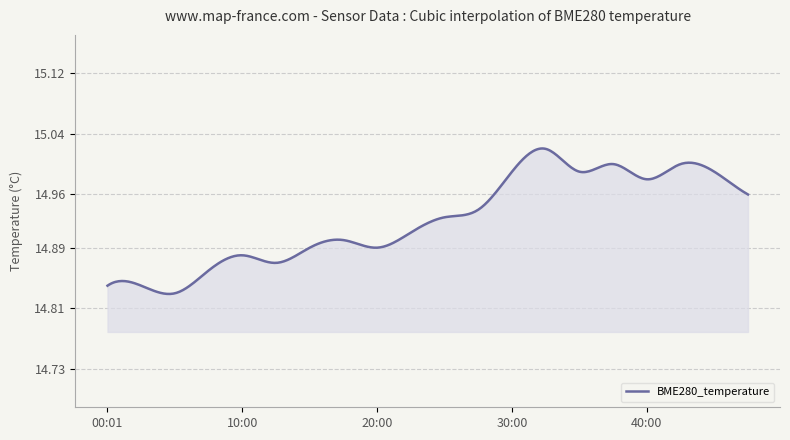

Reading right to left, transcribe all the data shown in this chart.

15.0	15.0	15.0	15.0	15.0	15.0	15.0	15.0	14.9	14.9	14.9	14.9	14.9	14.9	14.9	14.9	14.9	14.8	14.8	14.8